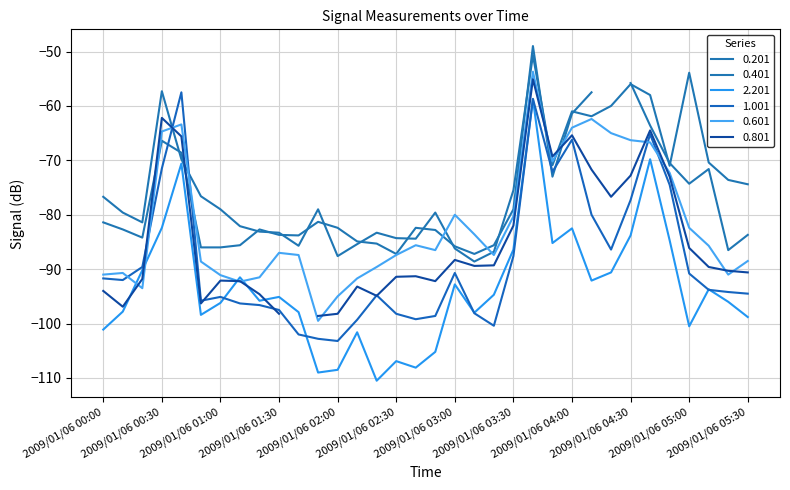

List the labels in order of 0.201 value, largest first.

2009/01/06 03:40, 2009/01/06 05:00, 2009/01/06 04:30, 2009/01/06 00:30, 2009/01/06 04:40, 2009/01/06 04:20, 2009/01/06 04:00, 2009/01/06 04:10, 2009/01/06 00:40, 2009/01/06 05:10, 2009/01/06 03:50, 2009/01/06 04:50, 2009/01/06 05:20, 2009/01/06 05:30, 2009/01/06 03:30, 2009/01/06 00:50, 2009/01/06 00:00, 2009/01/06 01:00, 2009/01/06 01:50, 2009/01/06 00:10, 2009/01/06 02:50, 2009/01/06 00:20, 2009/01/06 01:10, 2009/01/06 01:20, 2009/01/06 01:30, 2009/01/06 02:20, 2009/01/06 02:30, 2009/01/06 02:40, 2009/01/06 02:10, 2009/01/06 01:40, 2009/01/06 03:00, 2009/01/06 03:20, 2009/01/06 02:00, 2009/01/06 03:10